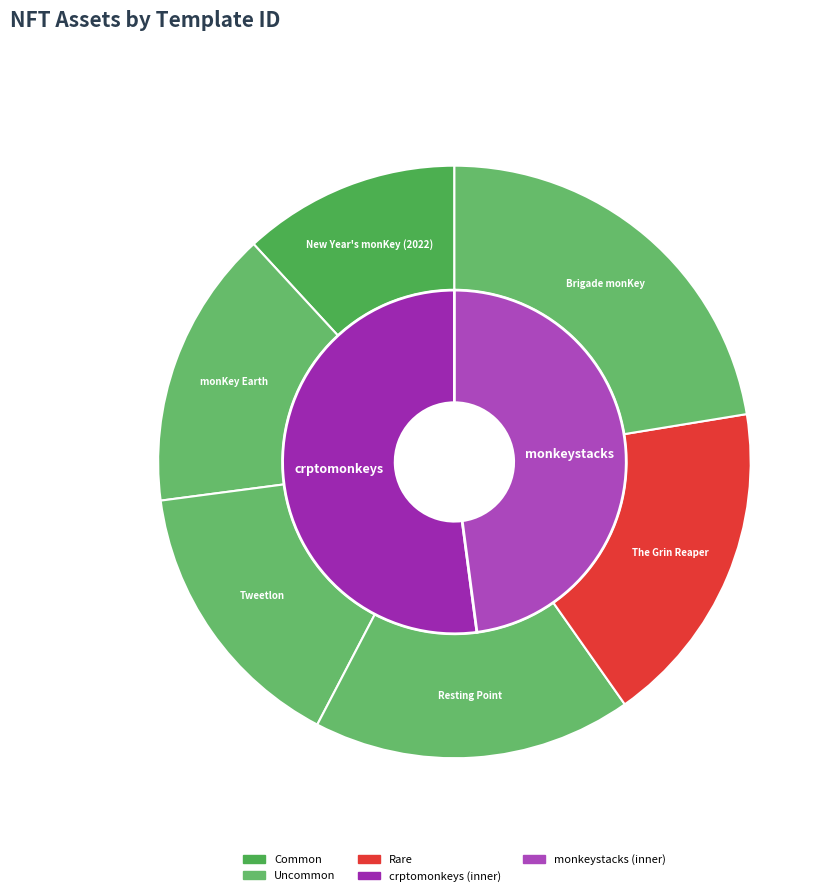

The monKey Earth slice represents 10% of the pie. True or false?

False